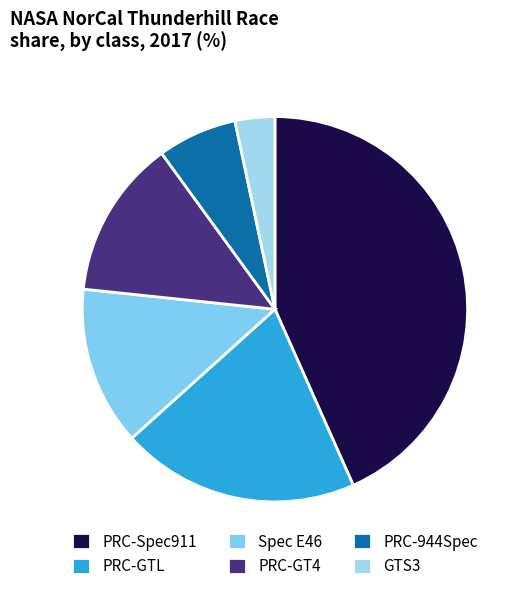

Between PRC-Spec911 and PRC-GT4, which is larger?

PRC-Spec911